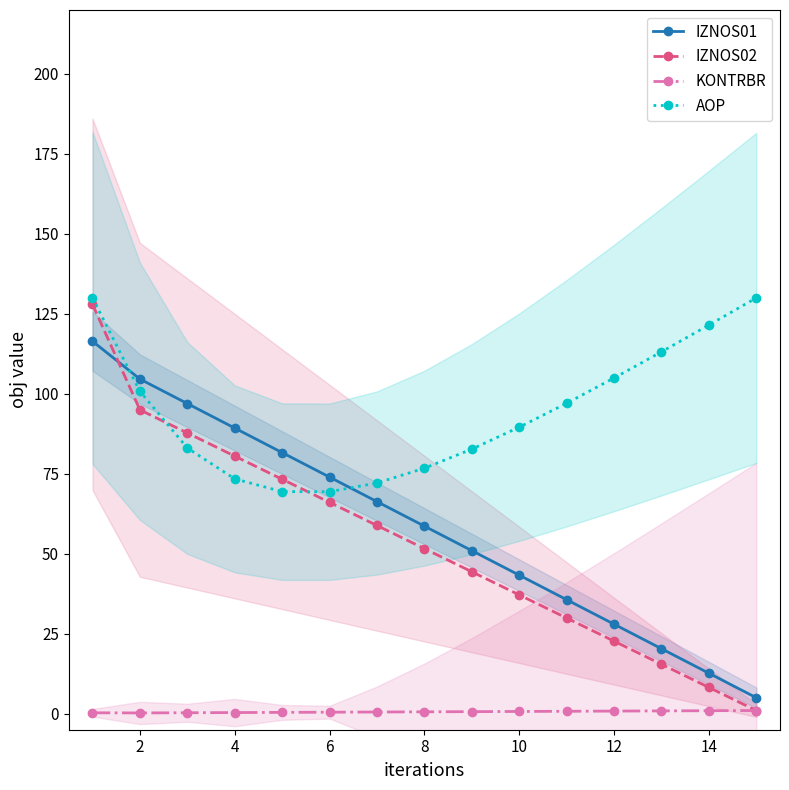

The AOP series shows 150.1 at 12. True or false?

False